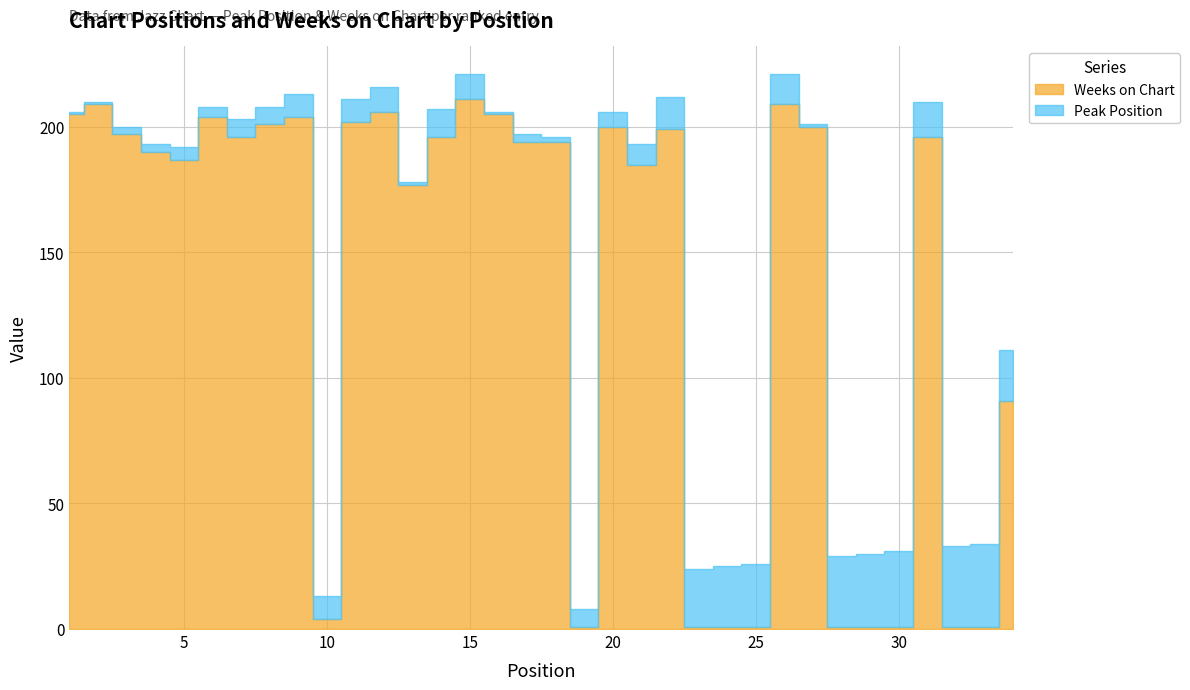

Does the chart have visible grid lines?

Yes